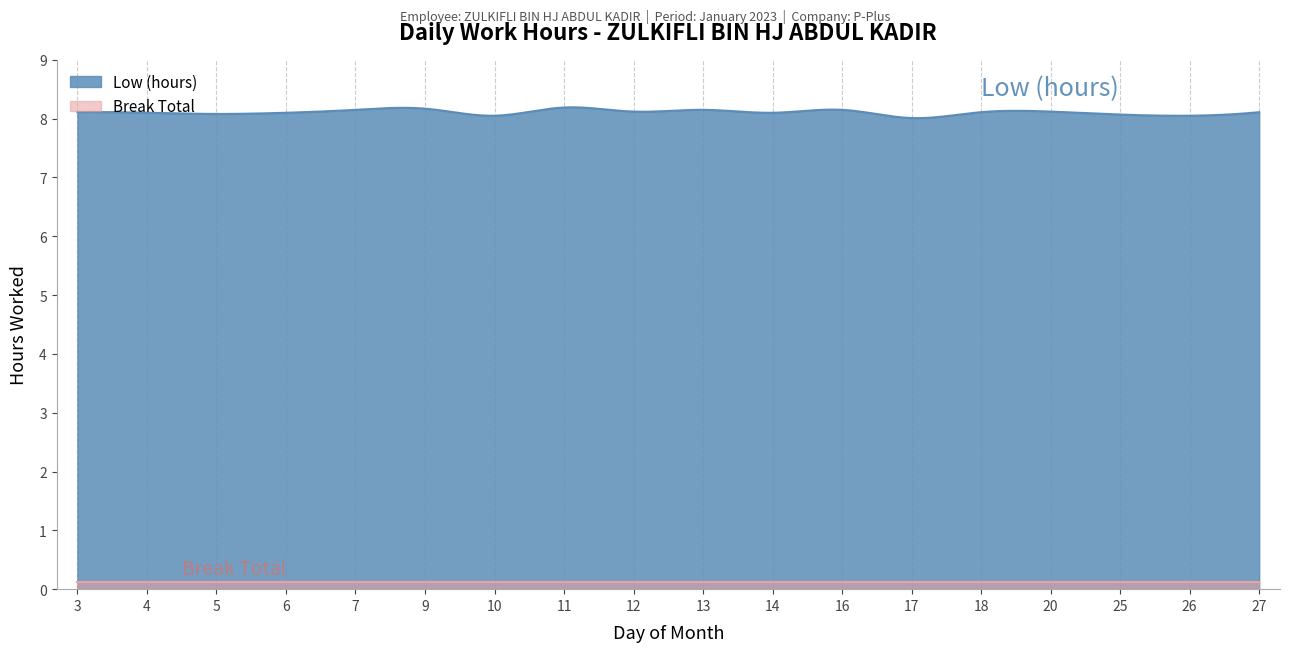

Rank the series at 6 from highest to lowest value.

Low (hours), Break Total